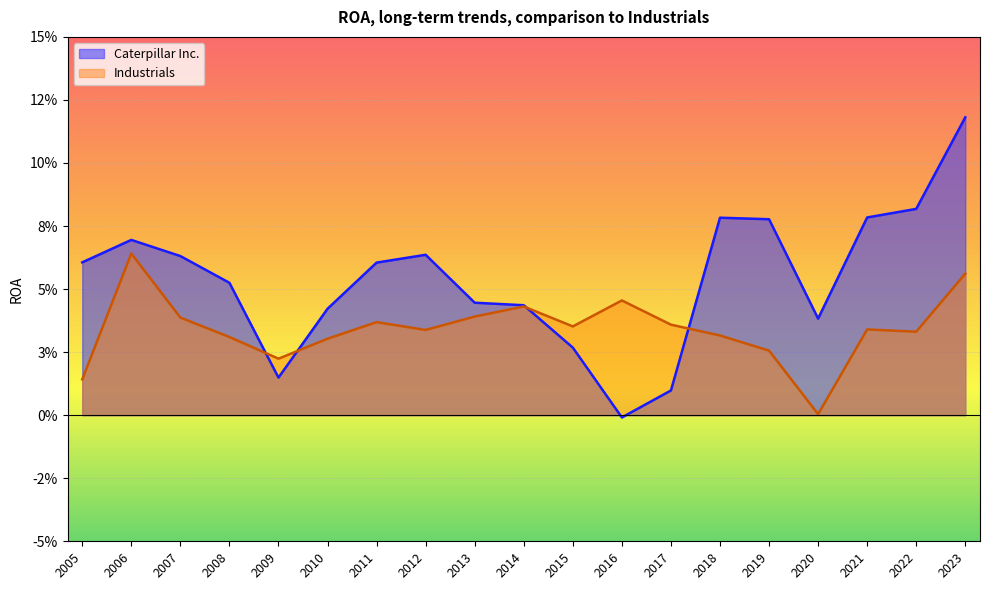

Where is Industrials nearest to the value 0?

2020